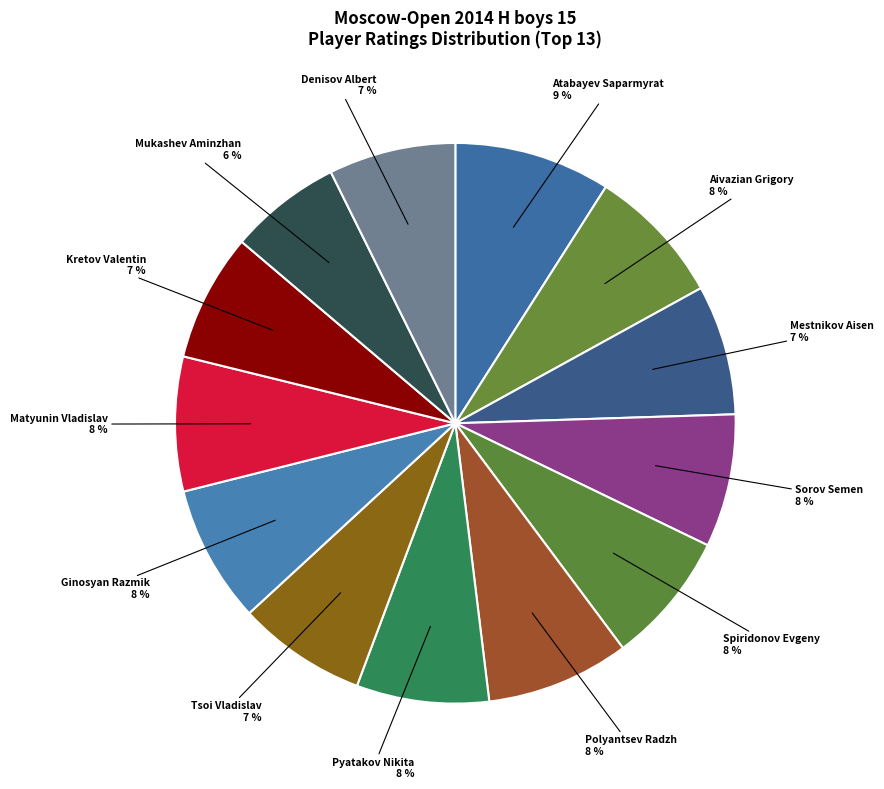

What is the smallest slice in the pie chart?

Mukashev Aminzhan